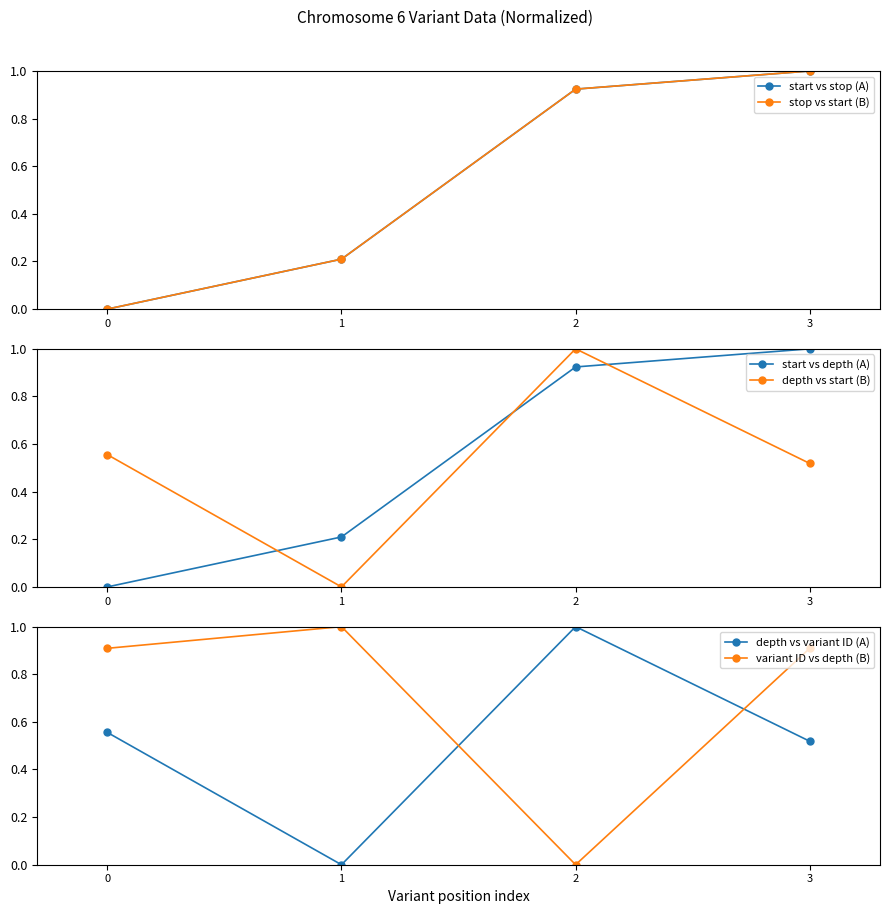

How many distinct data groups are displayed?

6